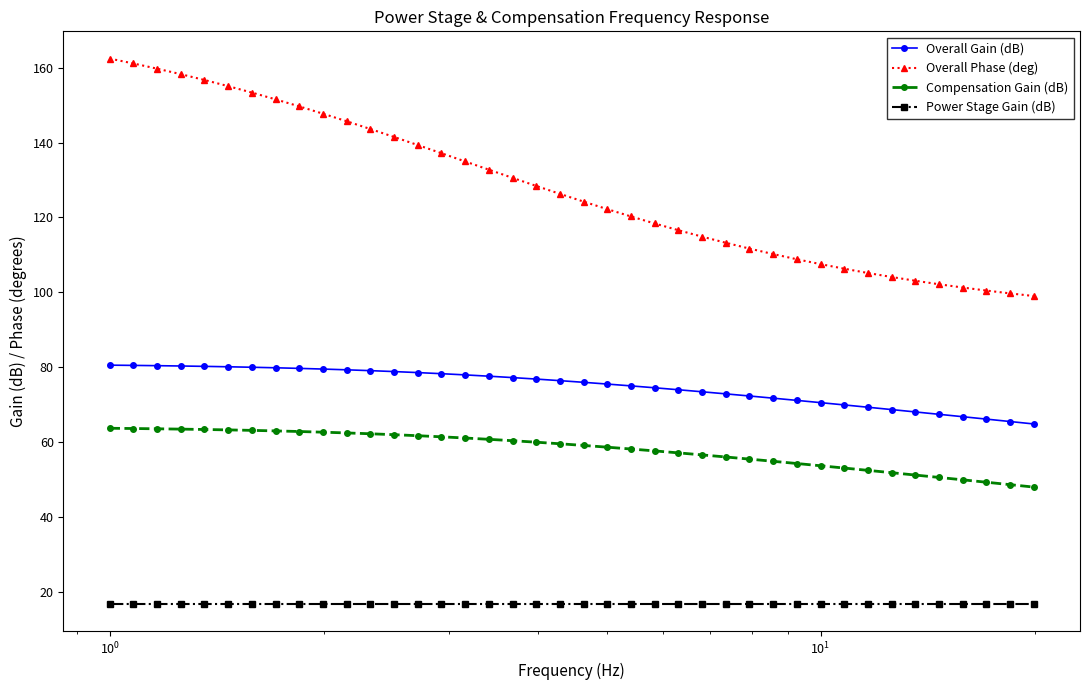

At how many categories does at least one series exceed 92?

40